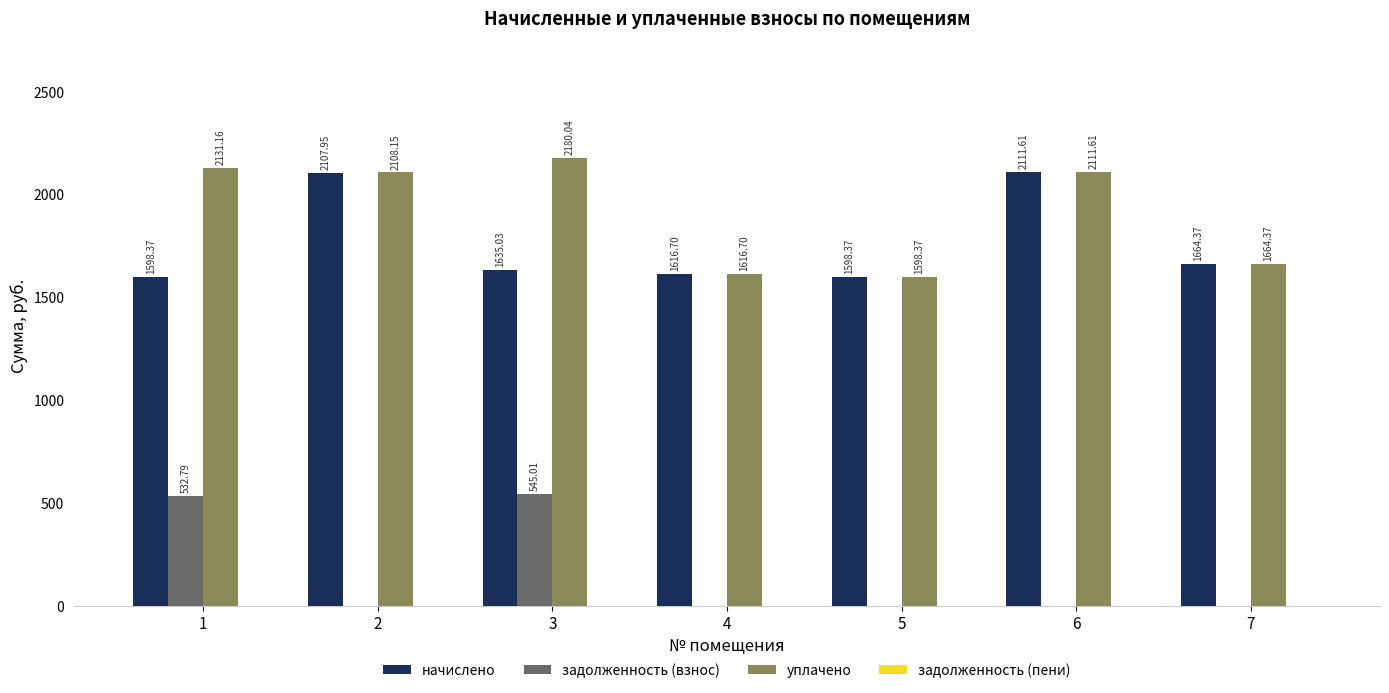

What is the total value across all series at 6?

4223.2